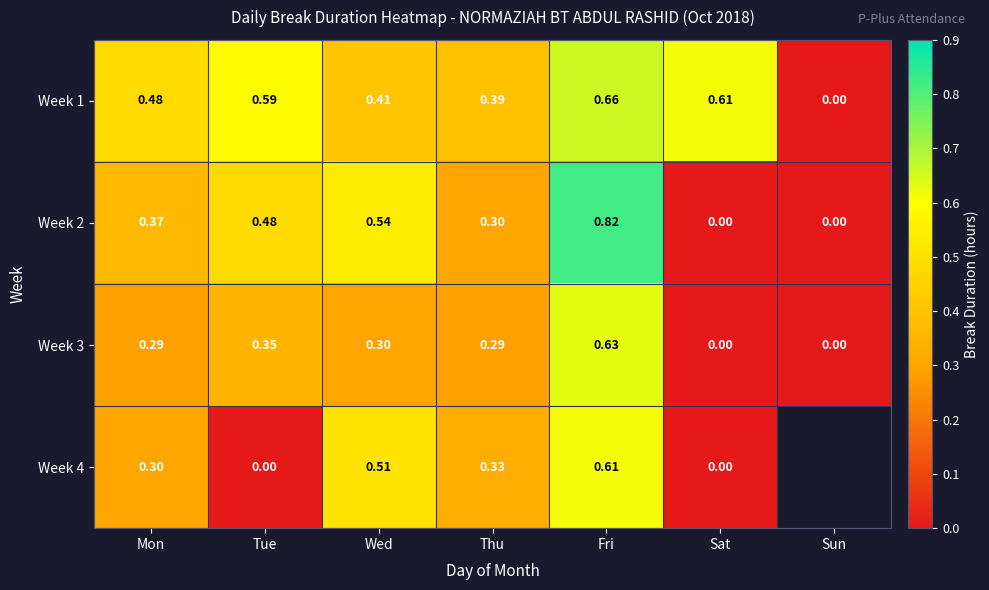

Which category has the highest value in the Week 1 series?

Fri